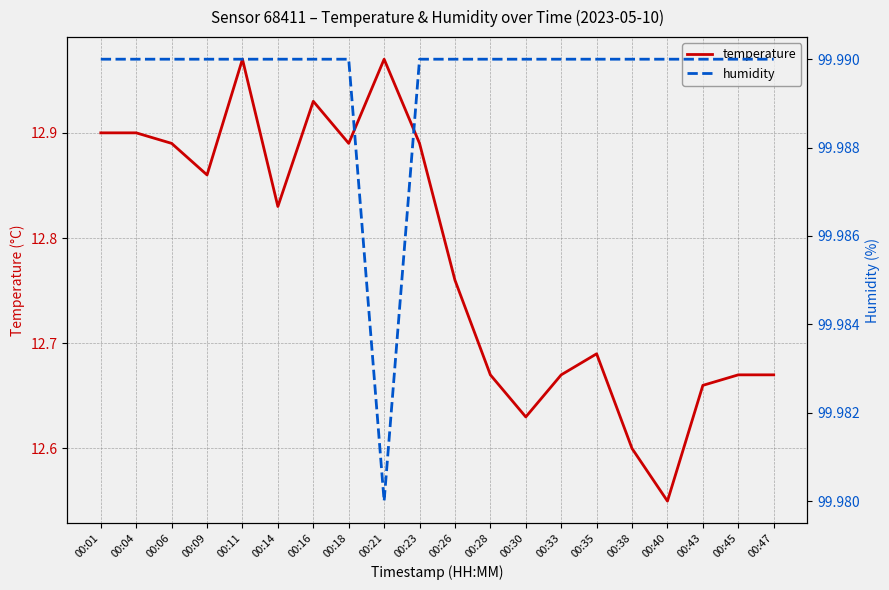

Which series has the largest total across all categories?

humidity